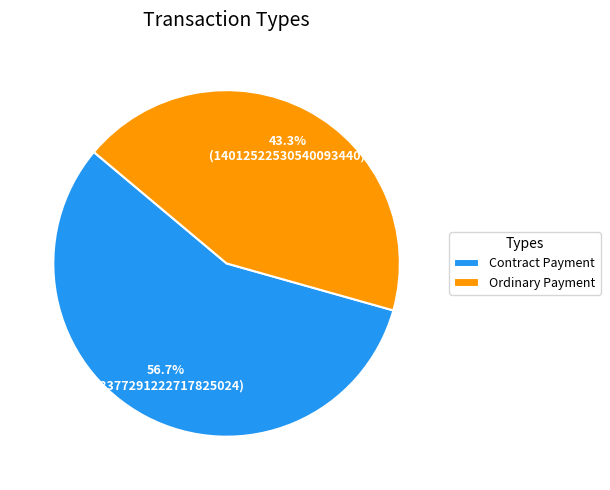

Which slice represents more than half of the pie?

Contract Payment